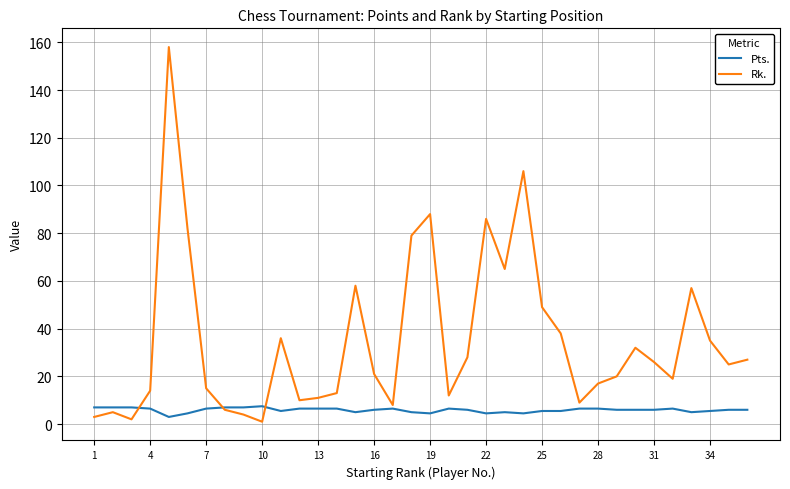

Which series has the largest total across all categories?

Rk.